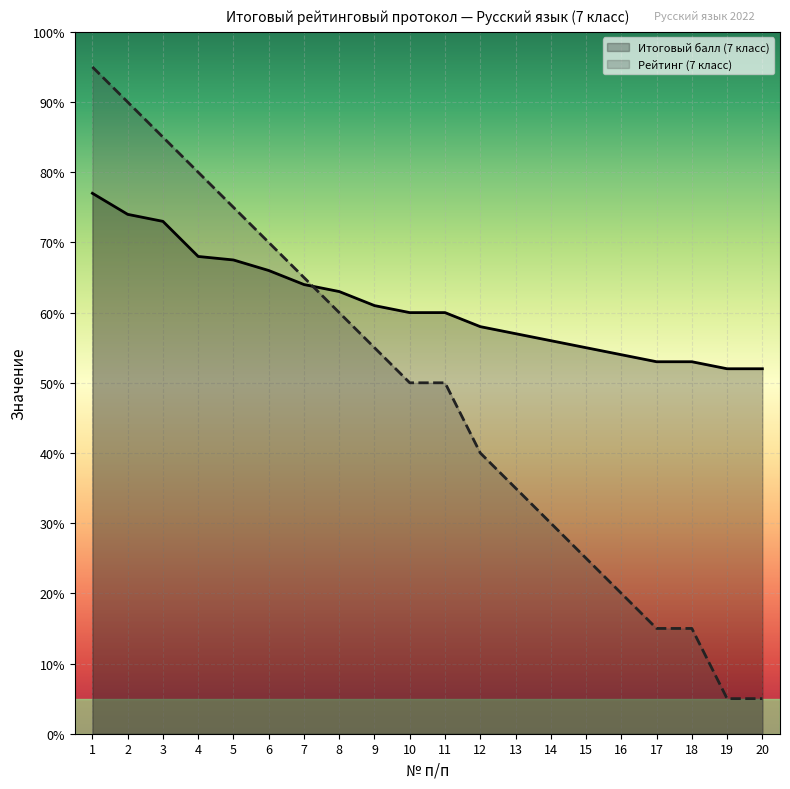

At how many categories does at least one series exceed 62?

8